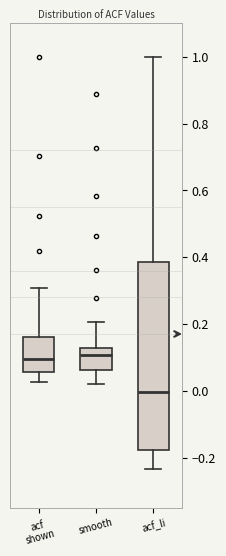

Reading left to right, transcribe this box plot: for each box, give where its median line is, the range the box spans, and where its two whiskers end, as read against the y-axis. The values are not printed on the chart, so give them approximately, as read against the axis.

acf shown: median 0.10, box 0.06 to 0.16, whiskers 0.02 to 0.30
smooth: median 0.10, box 0.06 to 0.12, whiskers 0.02 to 0.20
acf_li: median 0.00, box -0.18 to 0.38, whiskers -0.24 to 1.00